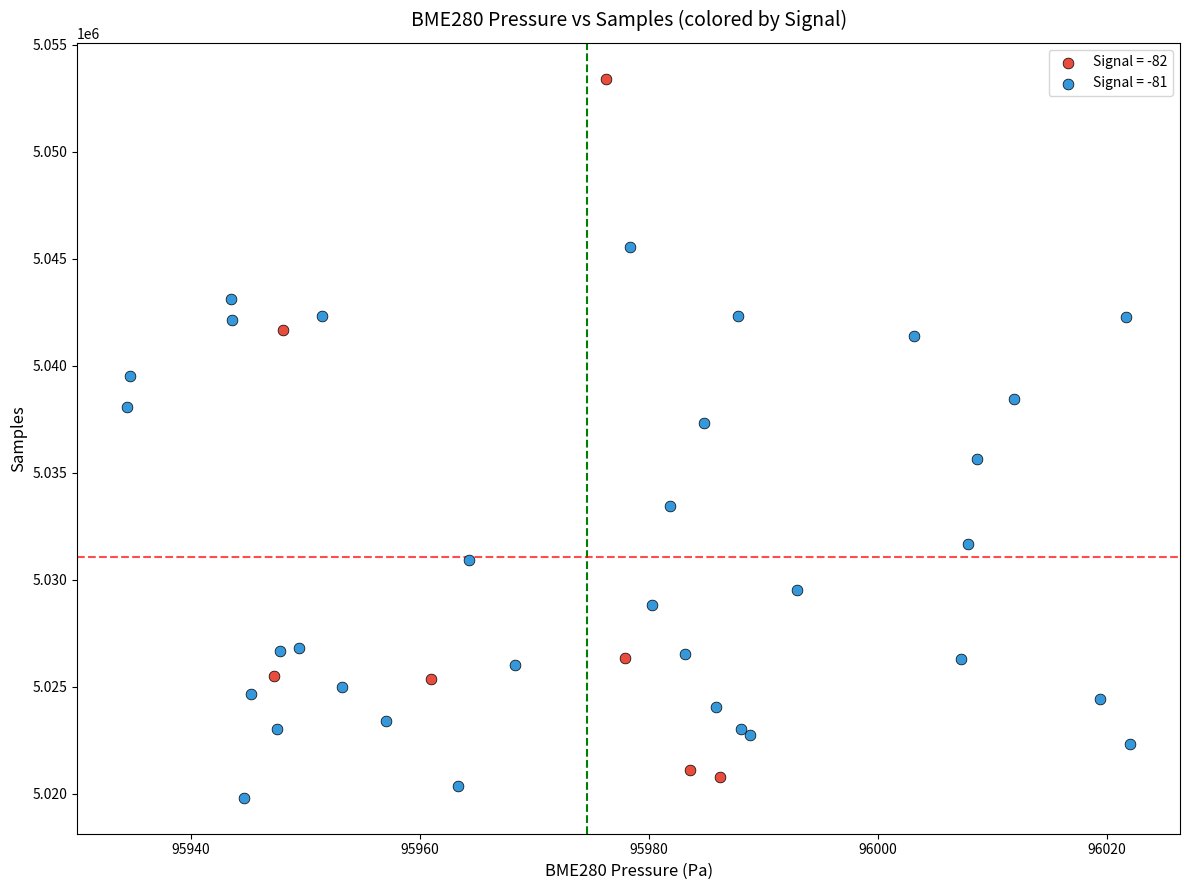

Which series reaches the minimum Y coordinate?

Signal = -81